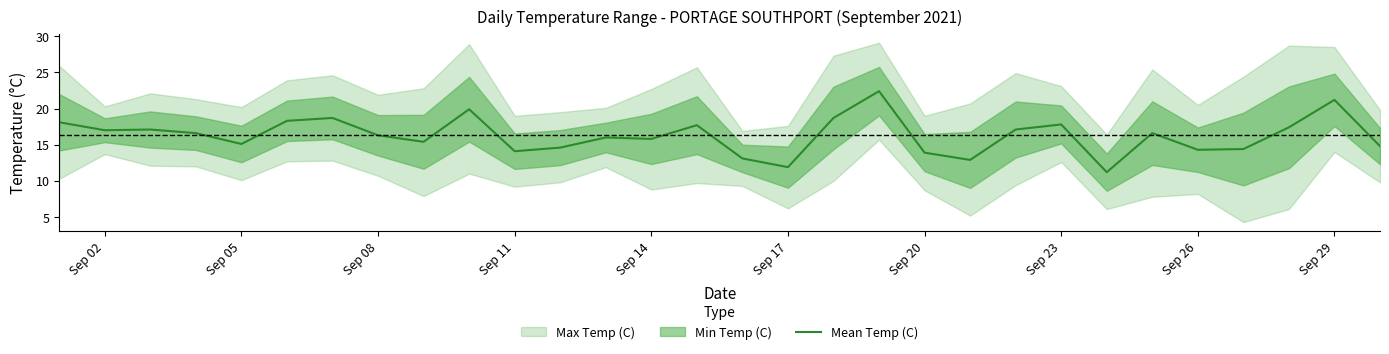

What is the difference between the maximum and minimum values?

11.2